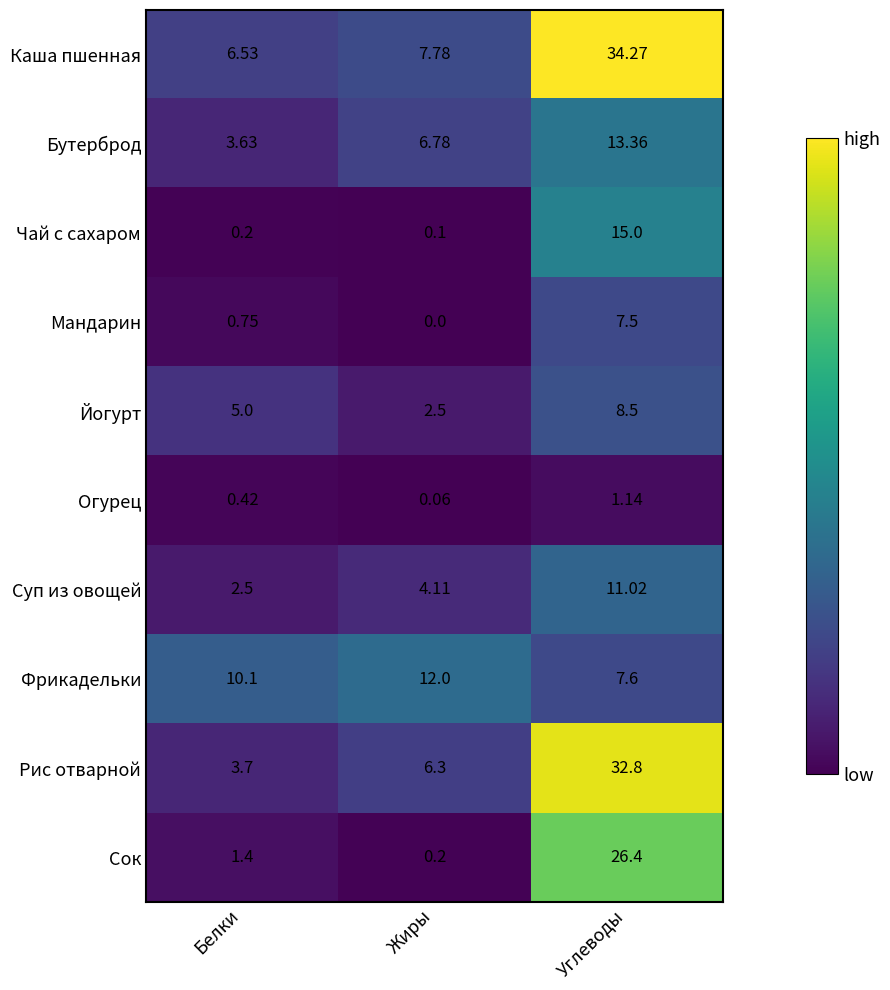

Which series has the widest spread of values?

Рис отварной